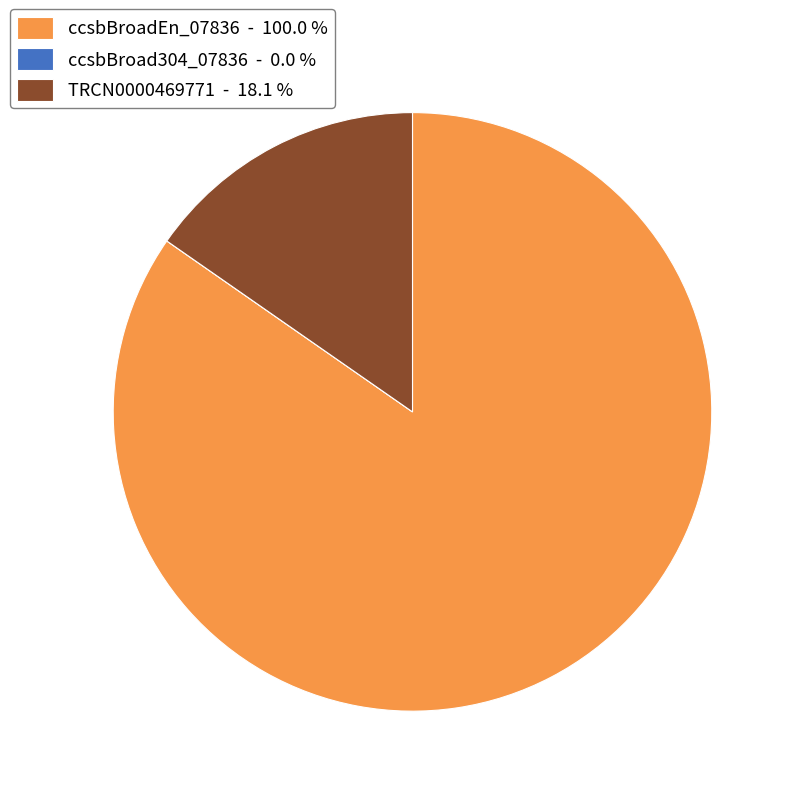

Is the sum of TRCN0000469771 - 18.1 % and ccsbBroadEn_07836 - 100.0 % greater than half?

Yes